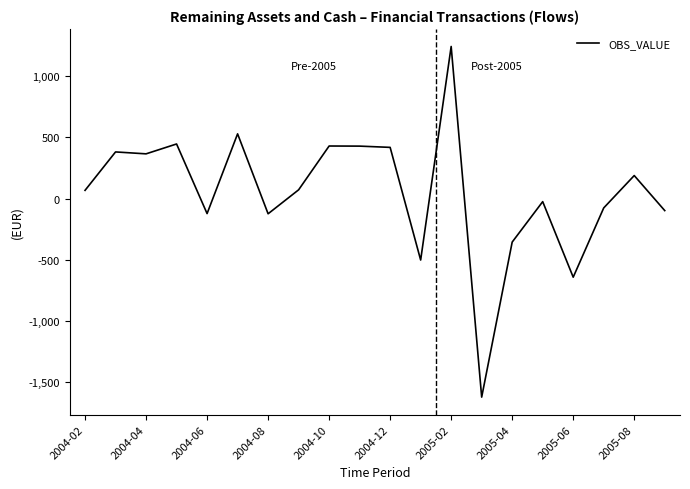

What is the smallest value displayed?

-1624.6